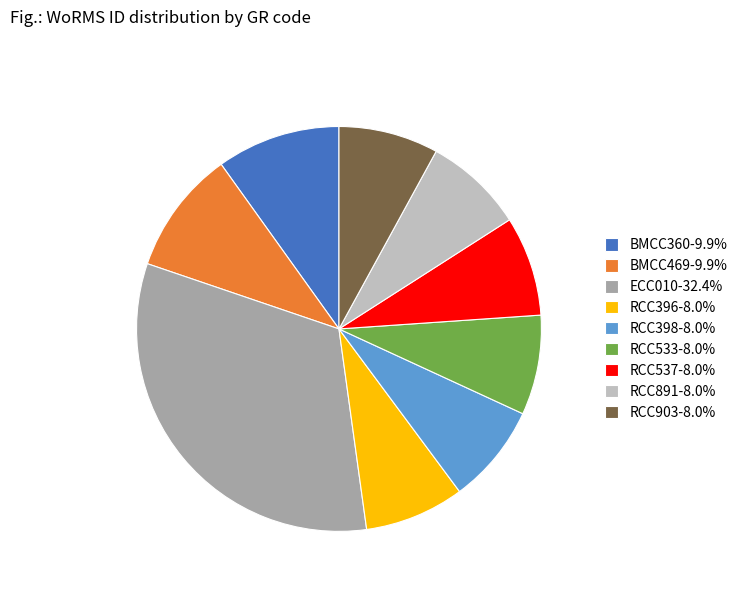

Approximately how many times larger is the value at RCC891-8.0% compared to RCC398-8.0%?

1.0